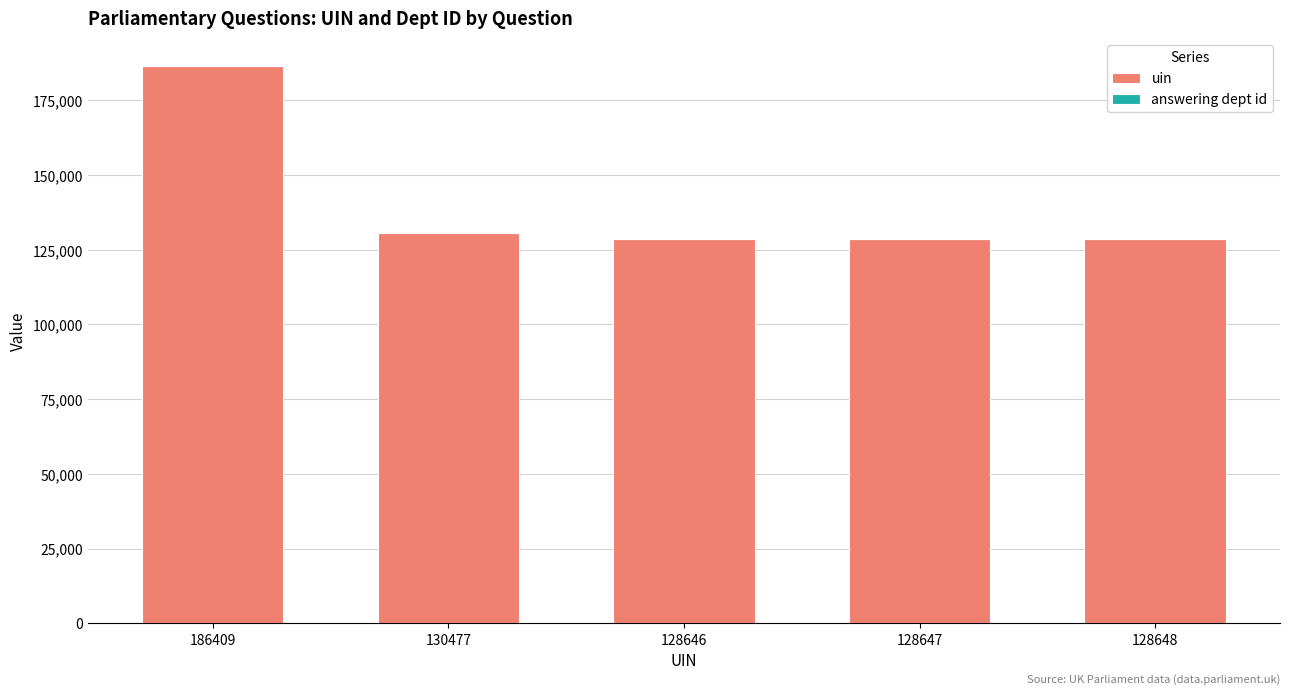

At which label does uin reach its peak?

186409